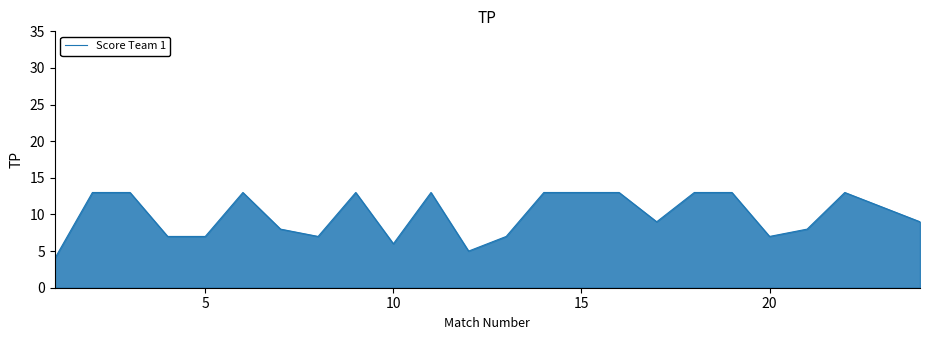

Reading right to left, extract all data points from this chart.

9	11	13	8	7	13	13	9	13	13	13	7	5	13	6	13	7	8	13	7	7	13	13	4